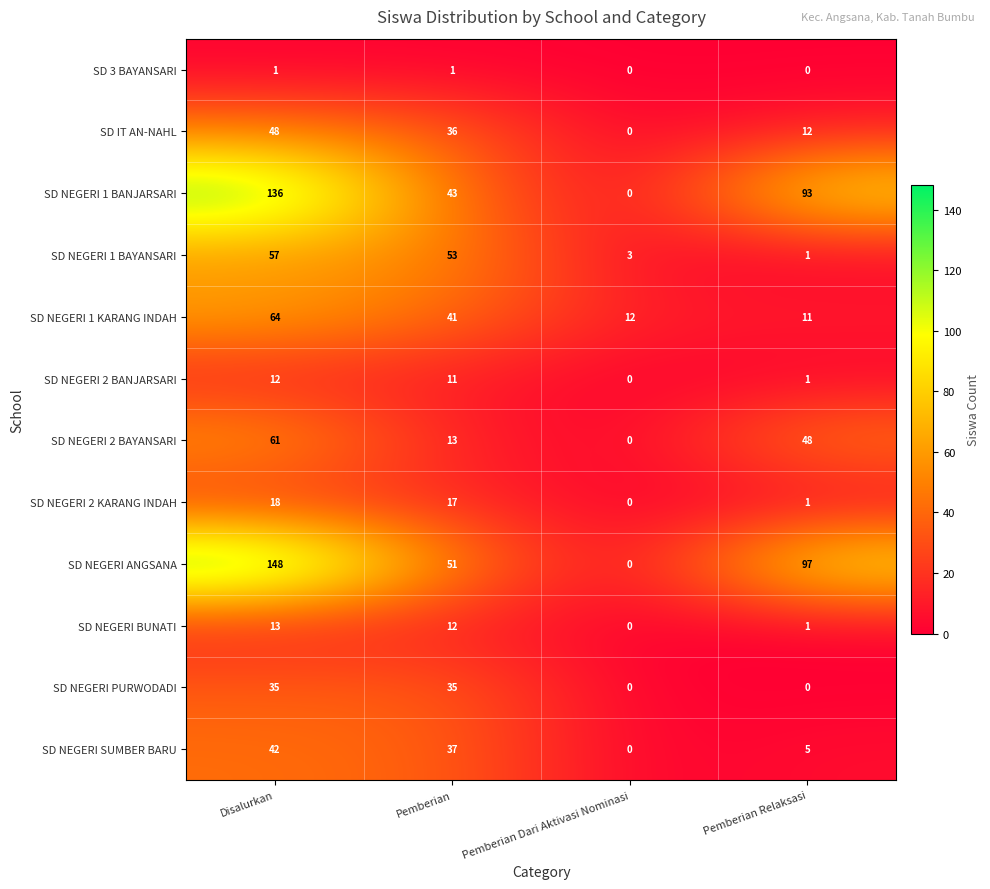

Which series changed the most between Pemberian and Pemberian Dari Aktivasi Nominasi?

SD NEGERI ANGSANA